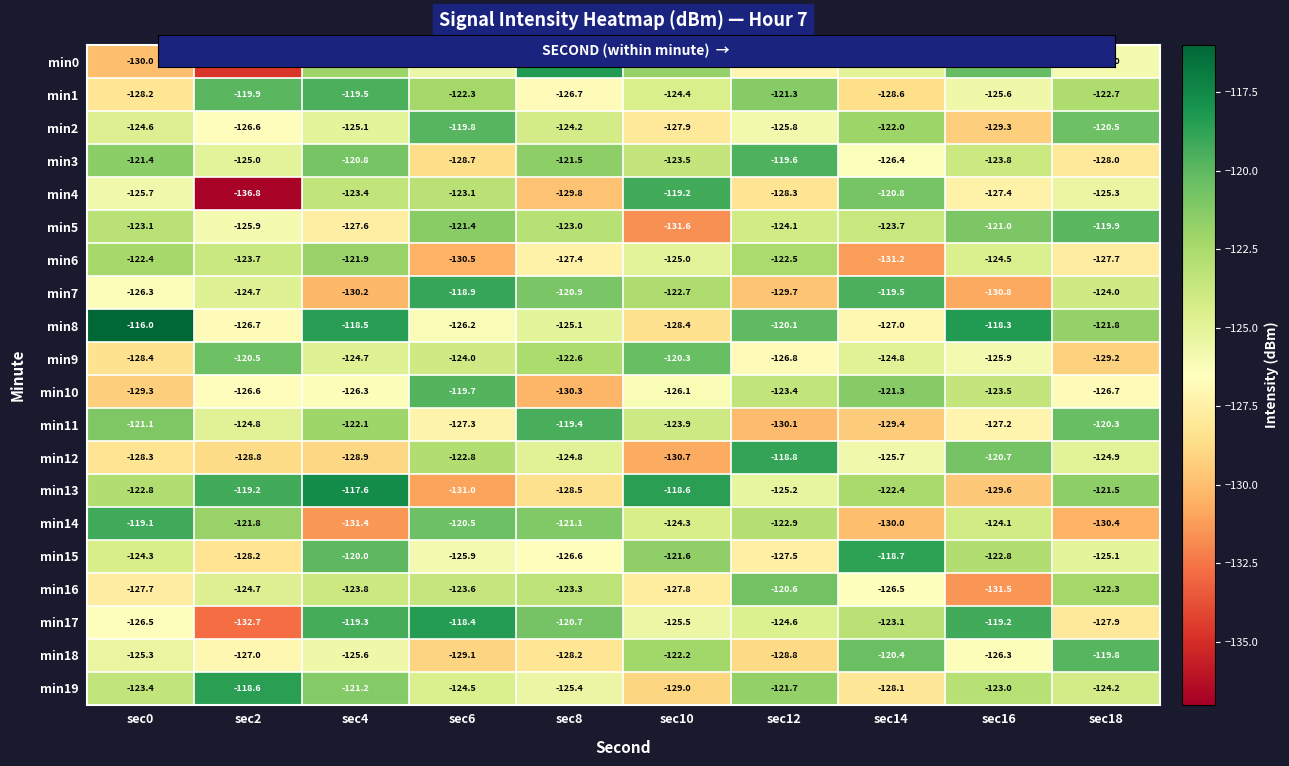

Rank the categories by min19 value from lowest to highest.

sec10, sec14, sec8, sec6, sec18, sec0, sec16, sec12, sec4, sec2